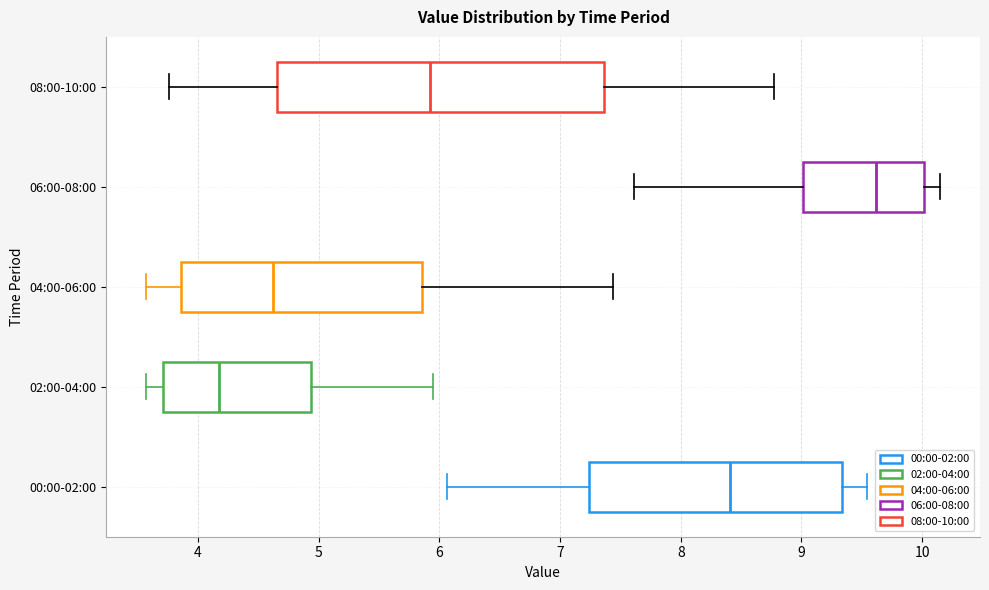

Where is the right edge of the box for 06:00-08:00 on the x-axis? The values are not printed on the chart, so give them approximately, as read against the axis.

10.0